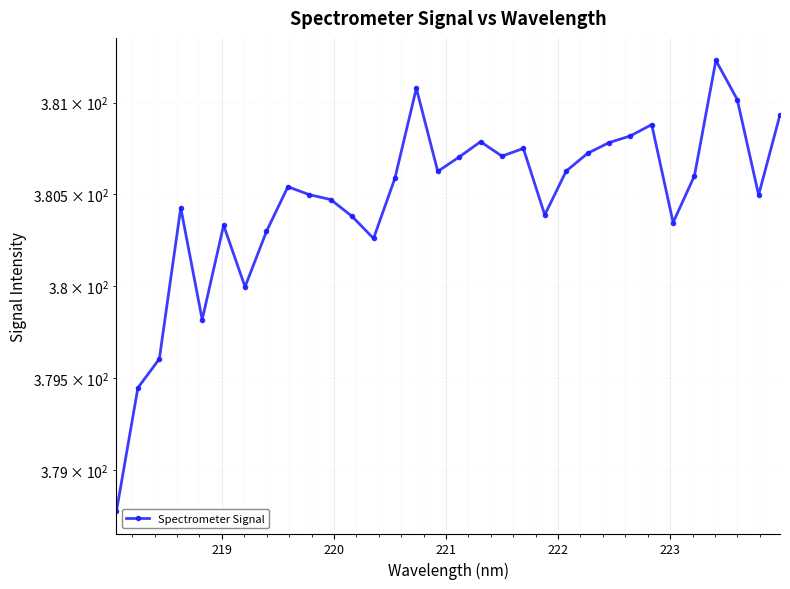

Is it true that the value at 15 is 550.6?

False